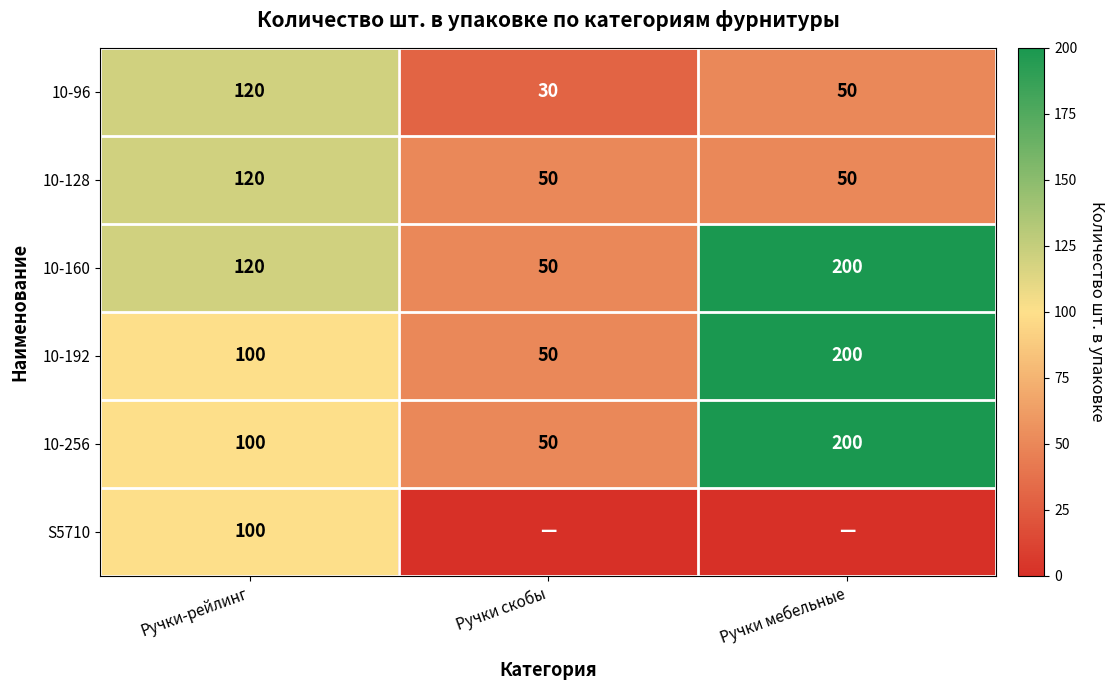

Is the value of 10-256 at Ручки мебельные greater than the value of 10-128 at Ручки скобы?

Yes